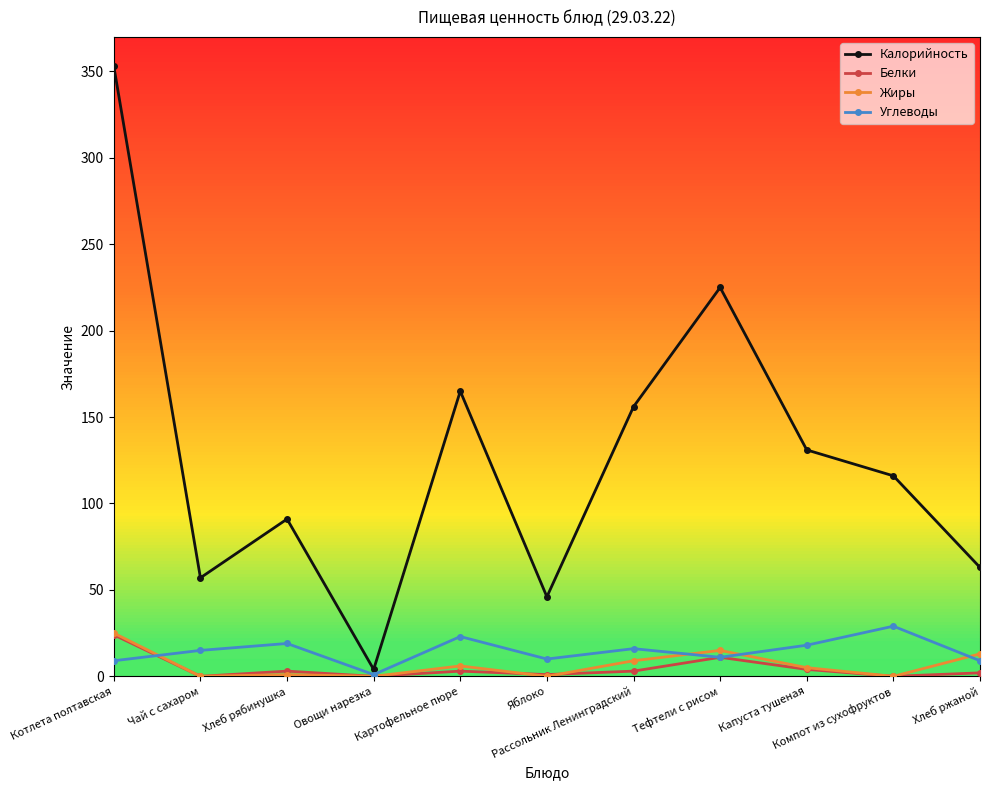

What are all the series names shown in the legend?

Калорийность, Белки, Жиры, Углеводы